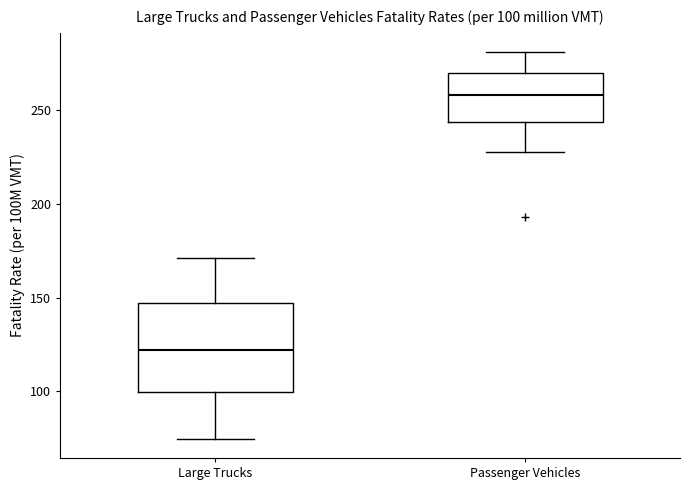

Which box has the highest median line?

Passenger Vehicles